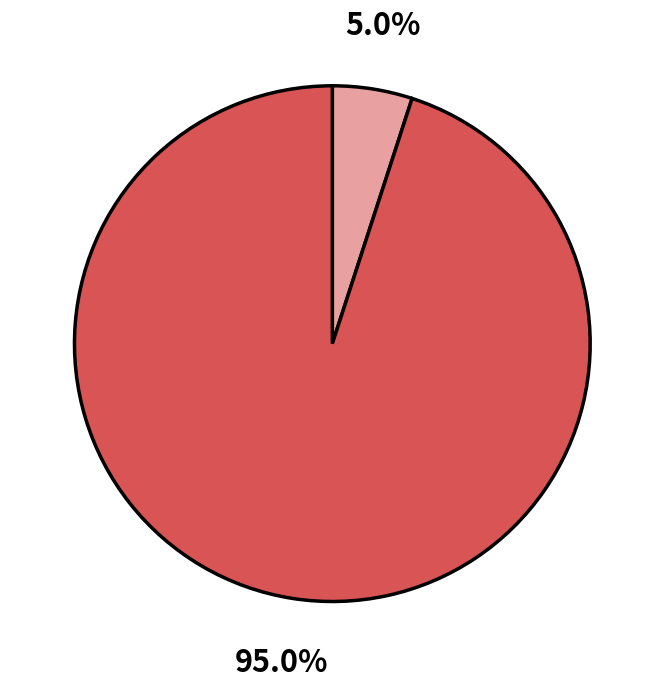

Does any single category account for the majority?

Yes